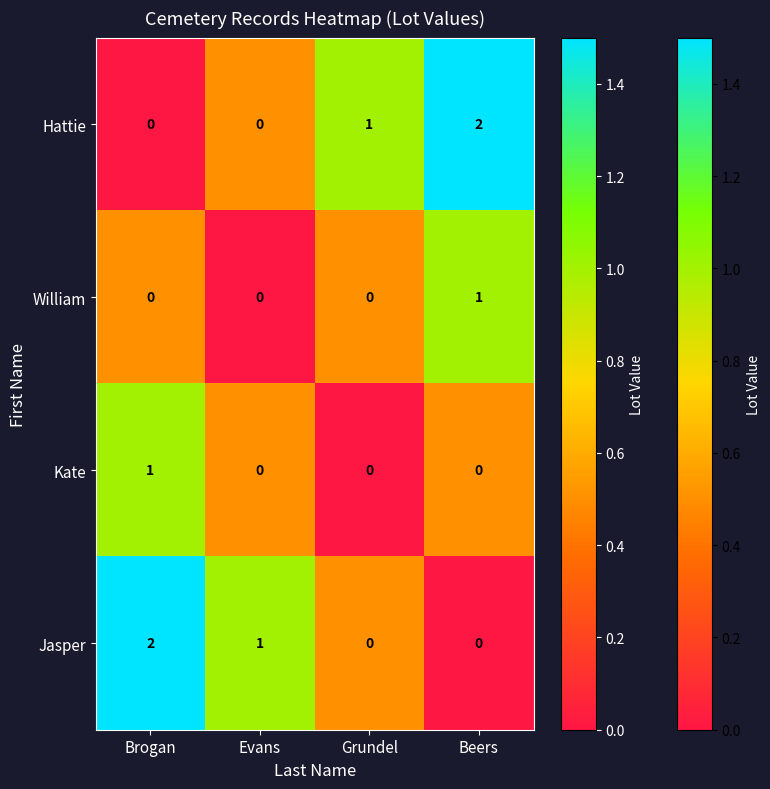

The William series shows 0 at Brogan. True or false?

True